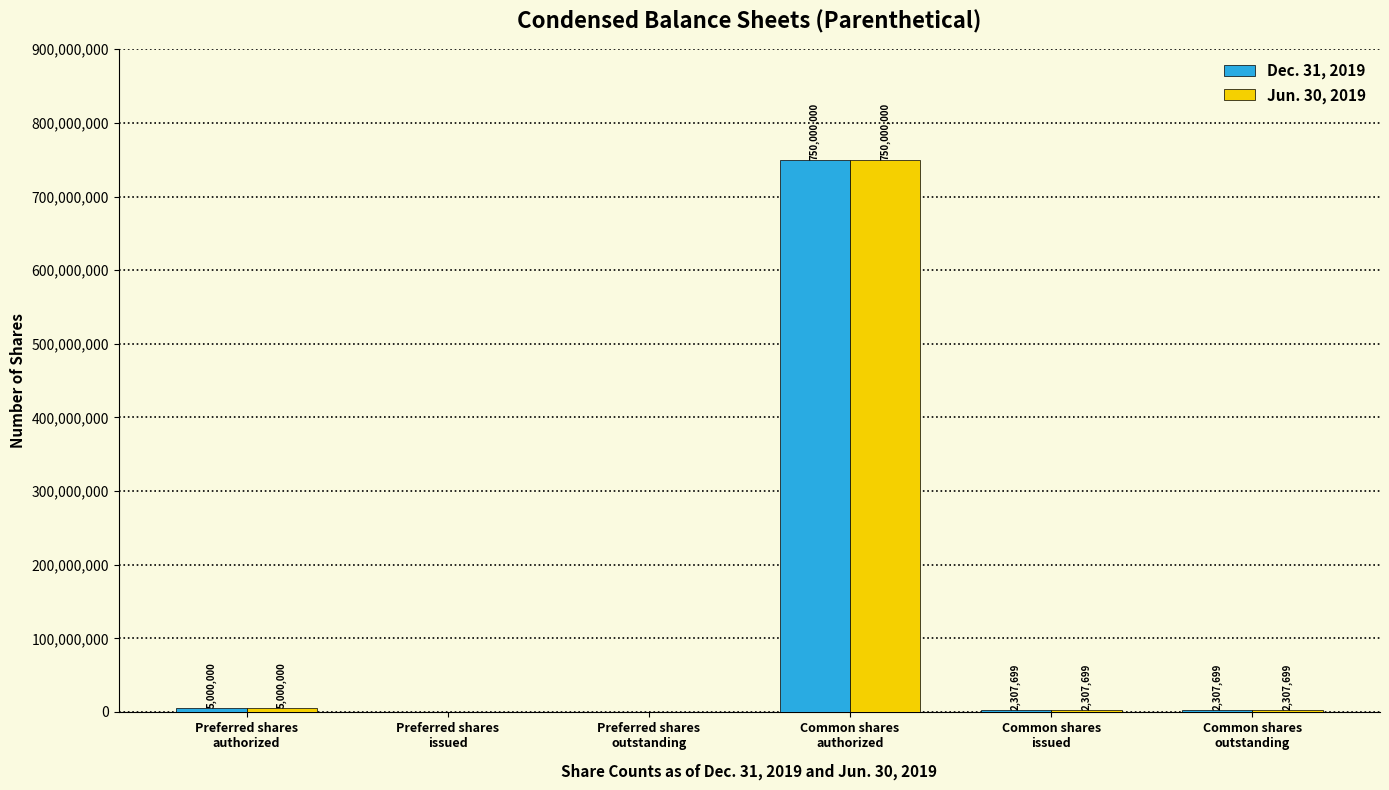

Read the Jun. 30, 2019 value at Common shares
authorized.

750000000